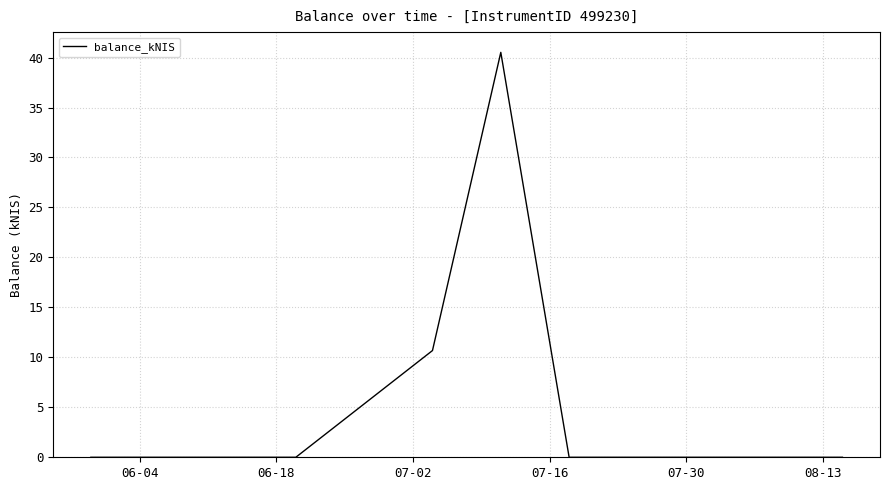

What is the difference between the maximum and minimum values?

40.5